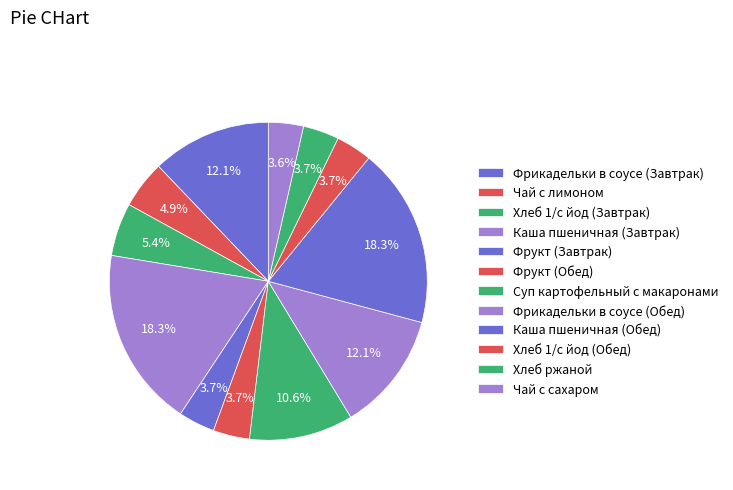

To the nearest percent, what portion does Чай с лимоном represent?

5%